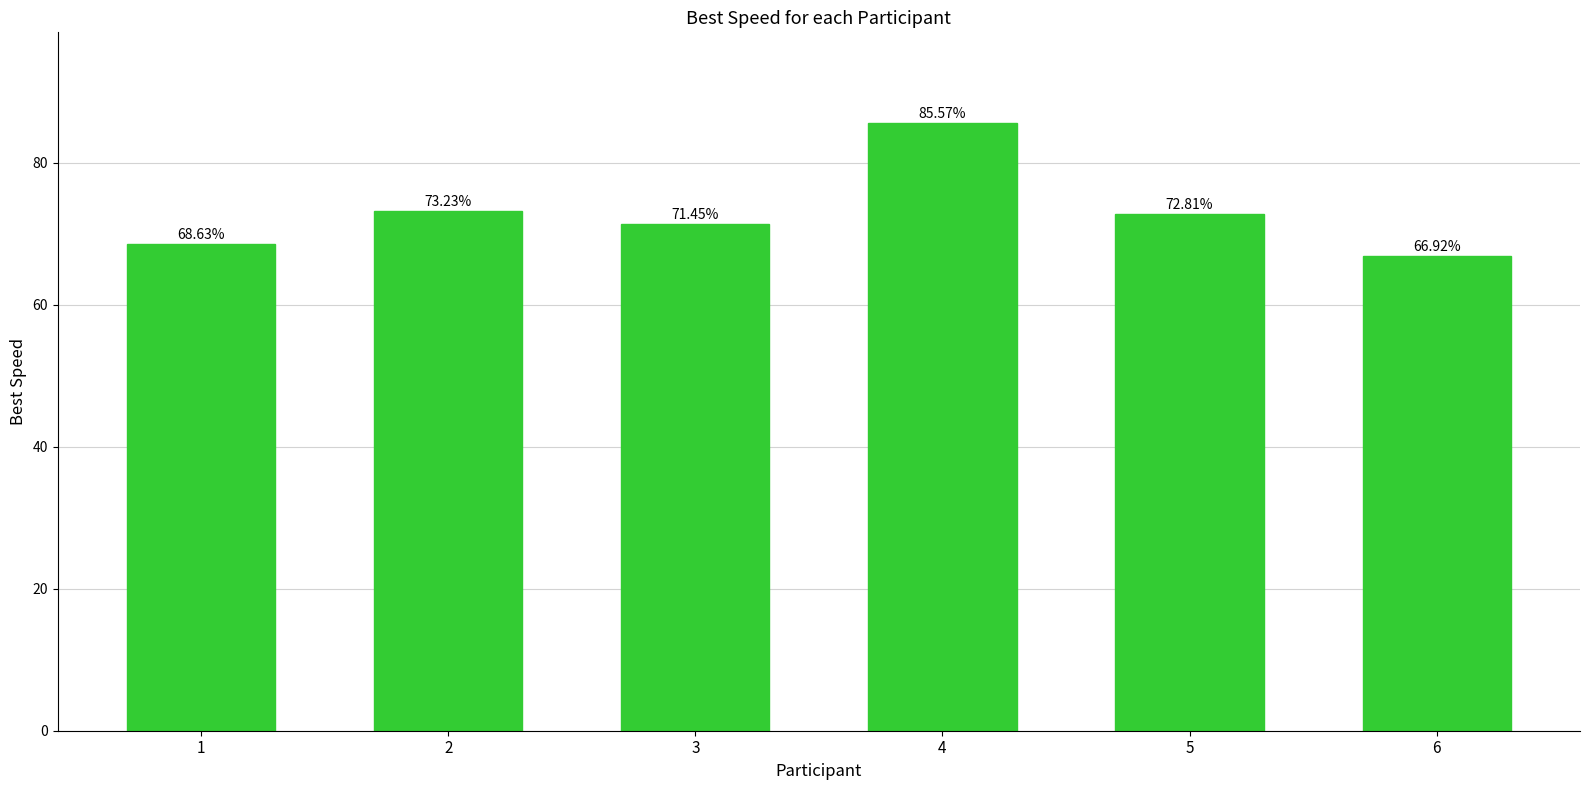

The chart shows a value of 72.8 at 5. True or false?

True